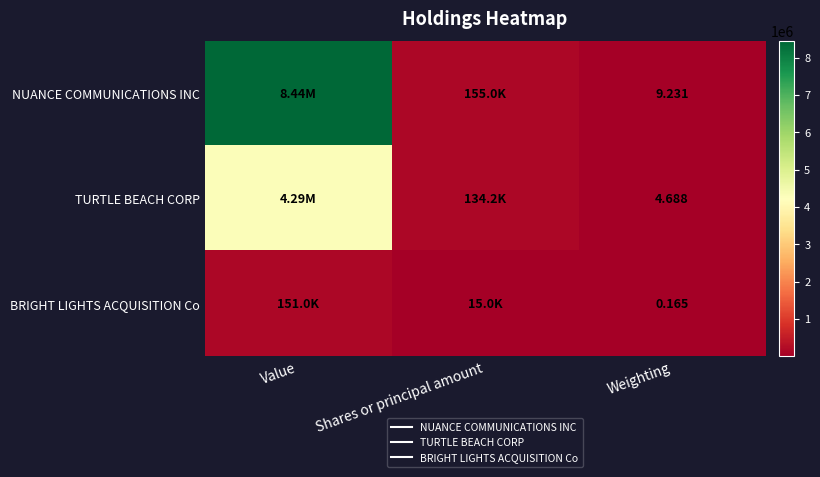

List the series in order of their peak value, lowest first.

BRIGHT LIGHTS ACQUISITION Co, TURTLE BEACH CORP, NUANCE COMMUNICATIONS INC